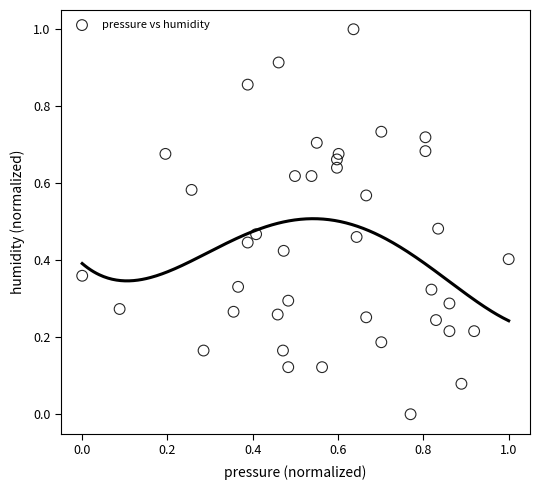

What is the range of Y values (max minus min)?

1.0